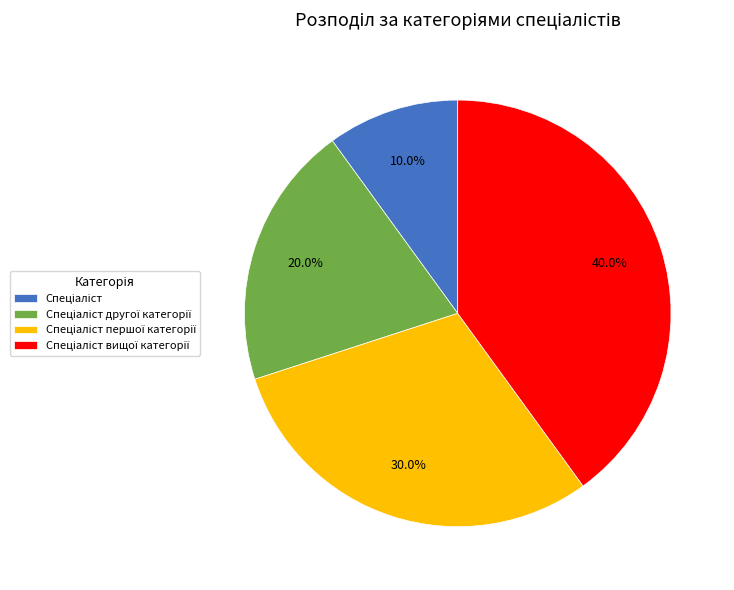

Is there a majority slice in this chart?

No